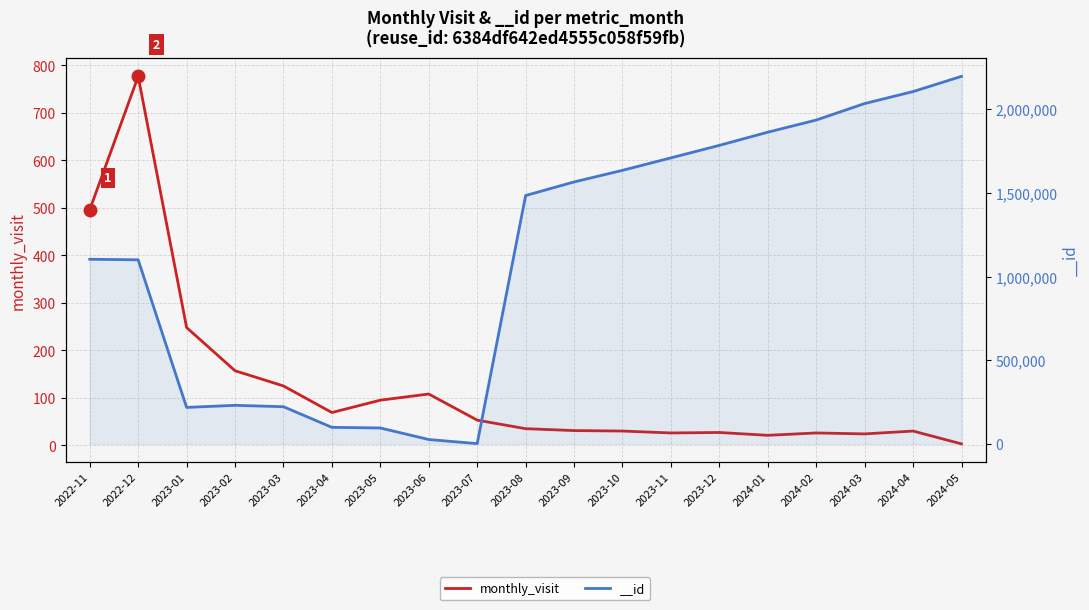

Reading left to right, what are all the values shown in this chart?

2022-11=496	2022-12=777	2023-01=248	2023-02=157	2023-03=125	2023-04=69	2023-05=95	2023-06=108	2023-07=53	2023-08=35	2023-09=31	2023-10=30	2023-11=26	2023-12=27	2024-01=21	2024-02=26	2024-03=24	2024-04=30	2024-05=3